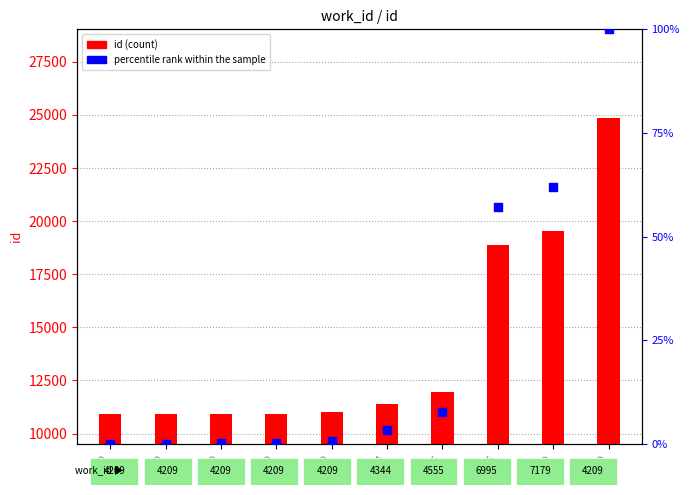

At how many categories does at least one series exceed 5?

10